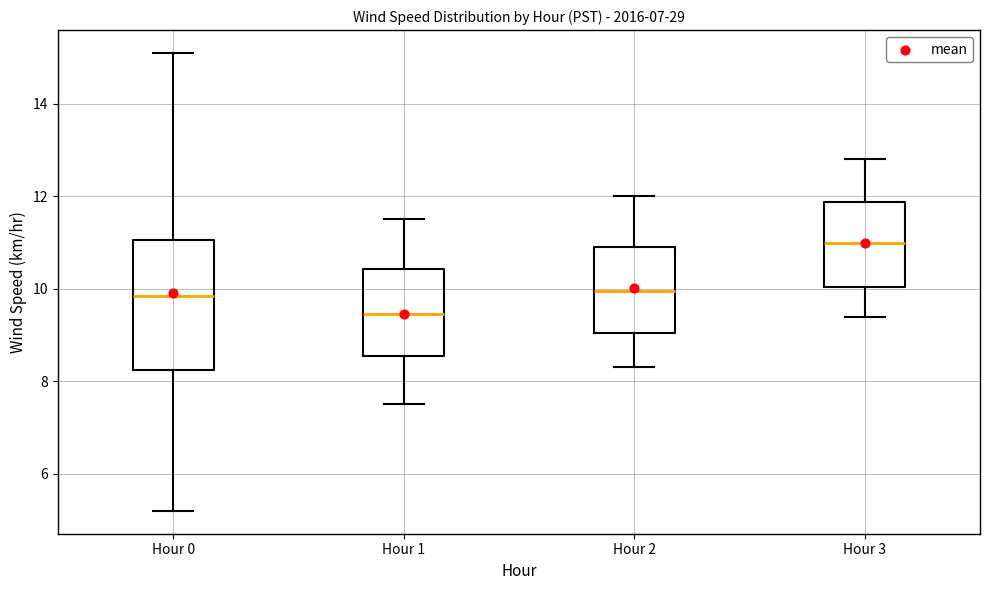

Reading left to right, transcribe this box plot: for each box, give where its median line is, the range the box spans, and where its two whiskers end, as read against the y-axis. The values are not printed on the chart, so give them approximately, as read against the axis.

Hour 0: median 9.8, box 8.2 to 11.0, whiskers 5.2 to 15.2
Hour 1: median 9.4, box 8.6 to 10.4, whiskers 7.6 to 11.6
Hour 2: median 10.0, box 9.0 to 11.0, whiskers 8.4 to 12.0
Hour 3: median 11.0, box 10.0 to 11.8, whiskers 9.4 to 12.8